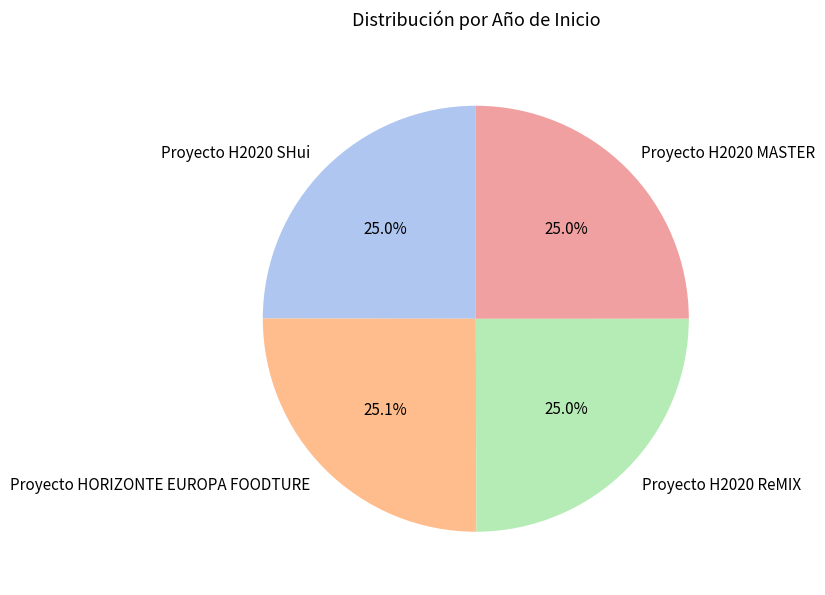

The Proyecto H2020 ReMIX slice represents 25% of the pie. True or false?

True